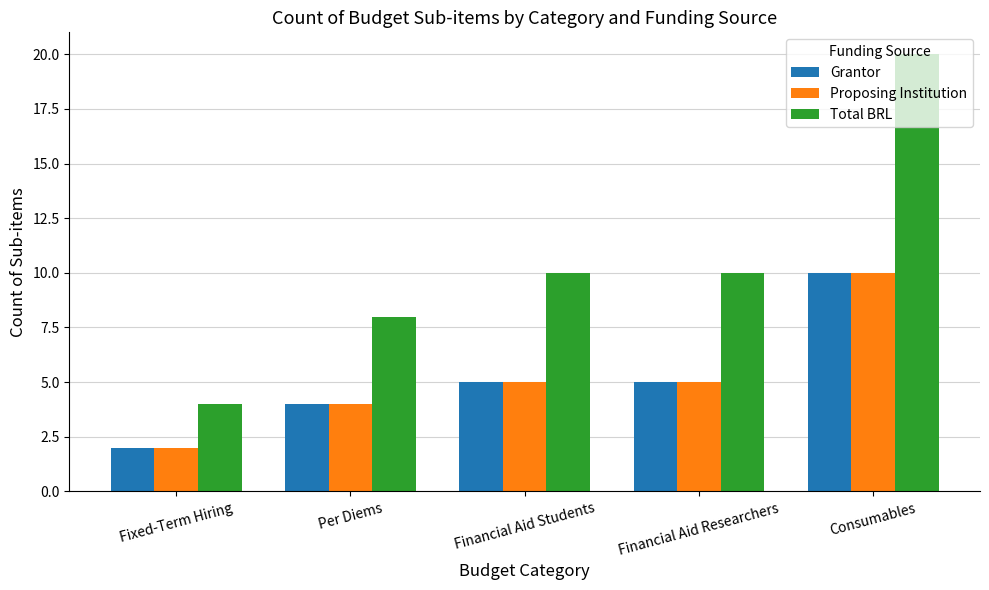

Count the number of categories in the chart.

5